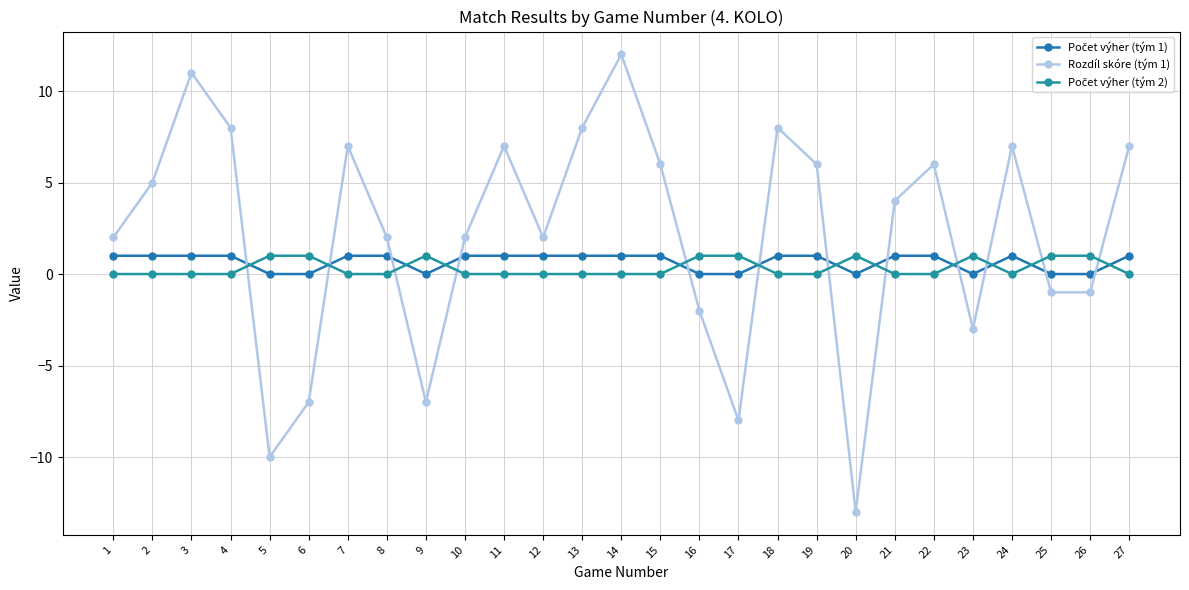

Reading left to right, transcribe all the data shown in this chart.

Počet výher (tým 1): 1	1	1	1	0	0	1	1	0	1	1	1	1	1	1	0	0	1	1	0	1	1	0	1	0	0	1
Rozdíl skóre (tým 1): 2	5	11	8	-10	-7	7	2	-7	2	7	2	8	12	6	-2	-8	8	6	-13	4	6	-3	7	-1	-1	7
Počet výher (tým 2): 0	0	0	0	1	1	0	0	1	0	0	0	0	0	0	1	1	0	0	1	0	0	1	0	1	1	0